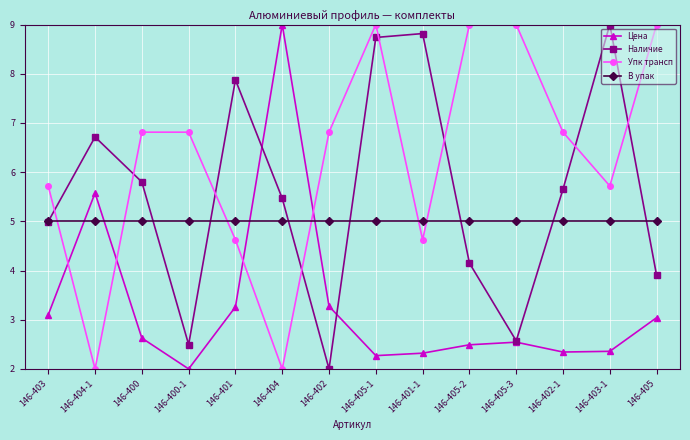

True or false: В упак and Наличие intersect in this chart.

True